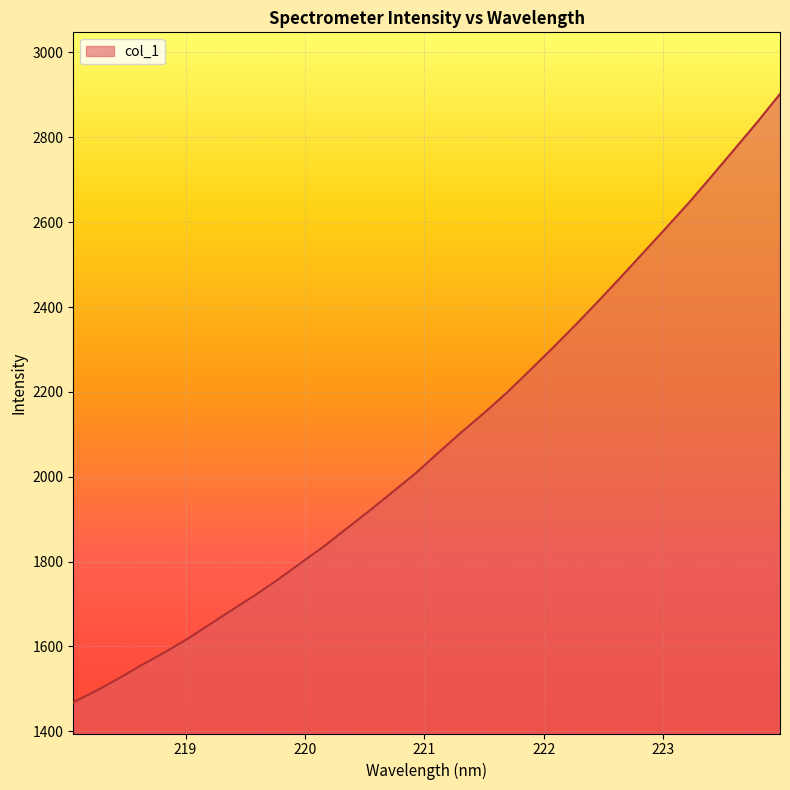

What is the smallest value displayed?

1468.4